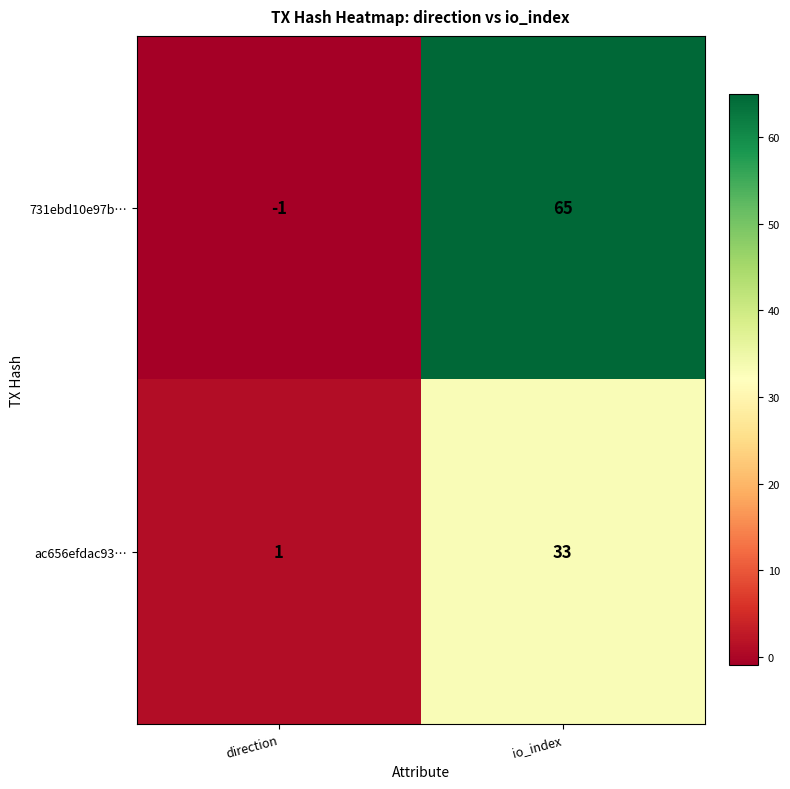

At how many categories does at least one series exceed 35?

1